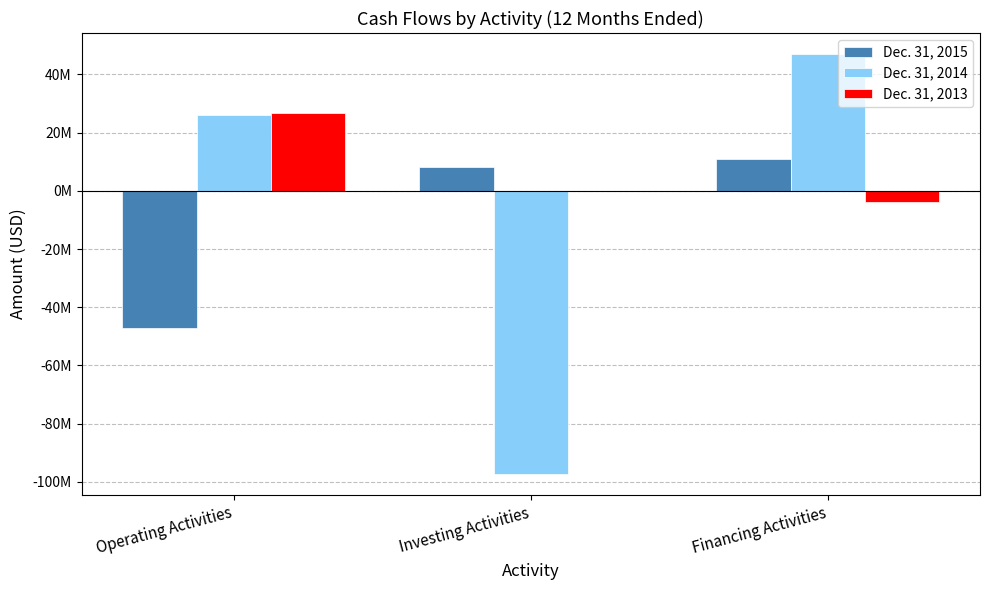

Reading right to left, transcribe all the data shown in this chart.

Dec. 31, 2015: 10810000	8058000	-47210000
Dec. 31, 2014: 47020000	-97380000	26194000
Dec. 31, 2013: -3979000	-167000	26801000